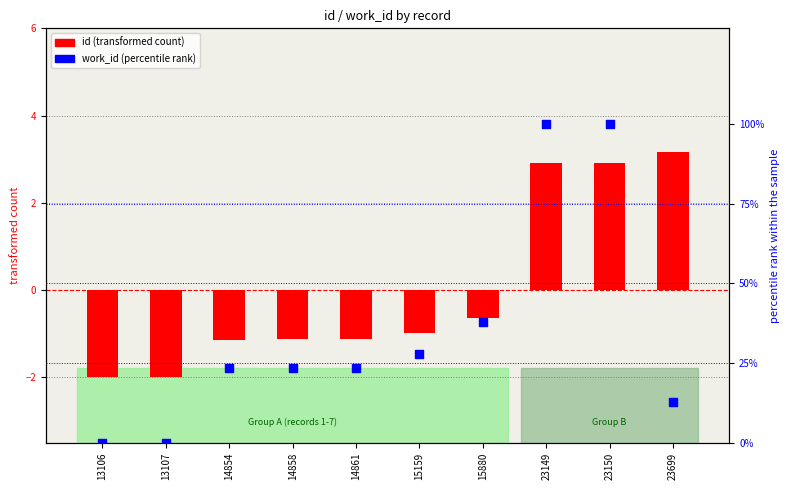

What are all the series names shown in the legend?

id (transformed count), work_id (percentile rank)